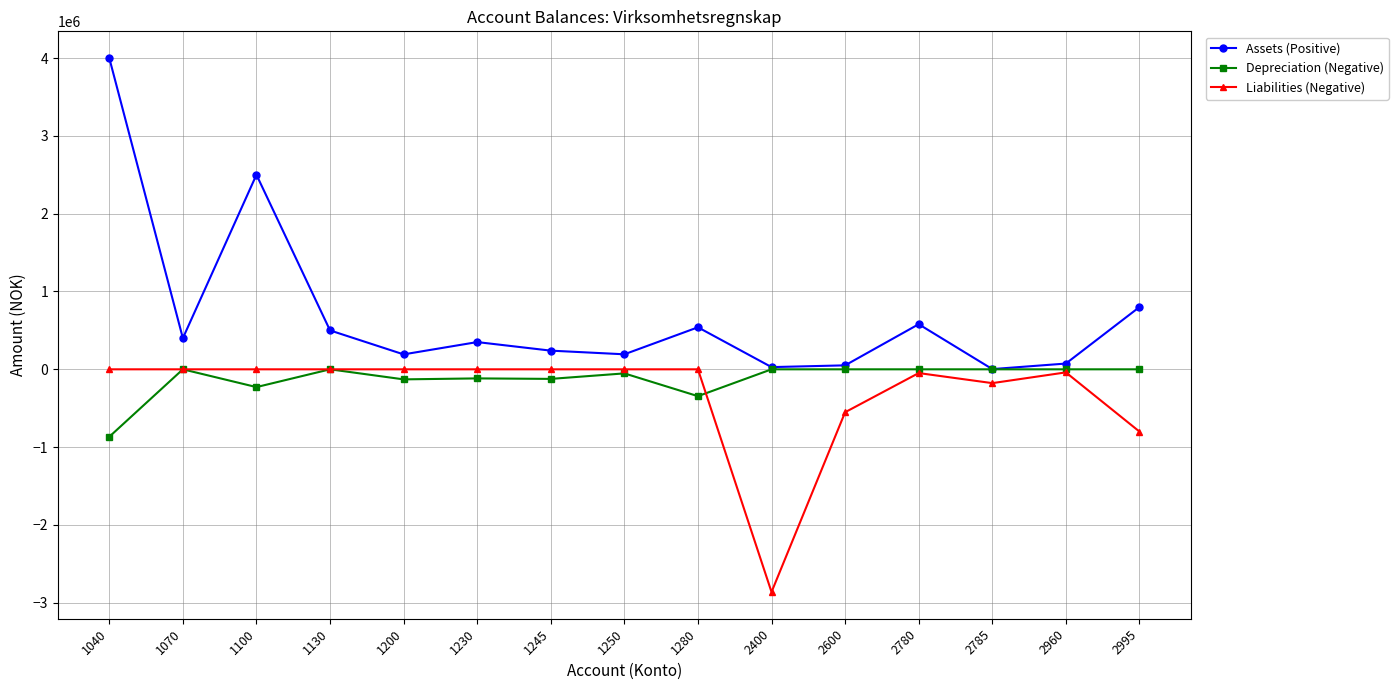

True or false: Depreciation (Negative) has more than 1 interior local peaks.

True